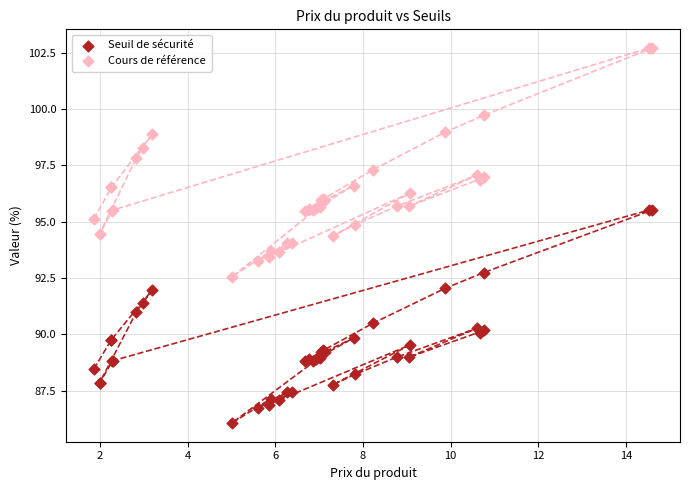

Which series contains the highest Y value?

Cours de référence